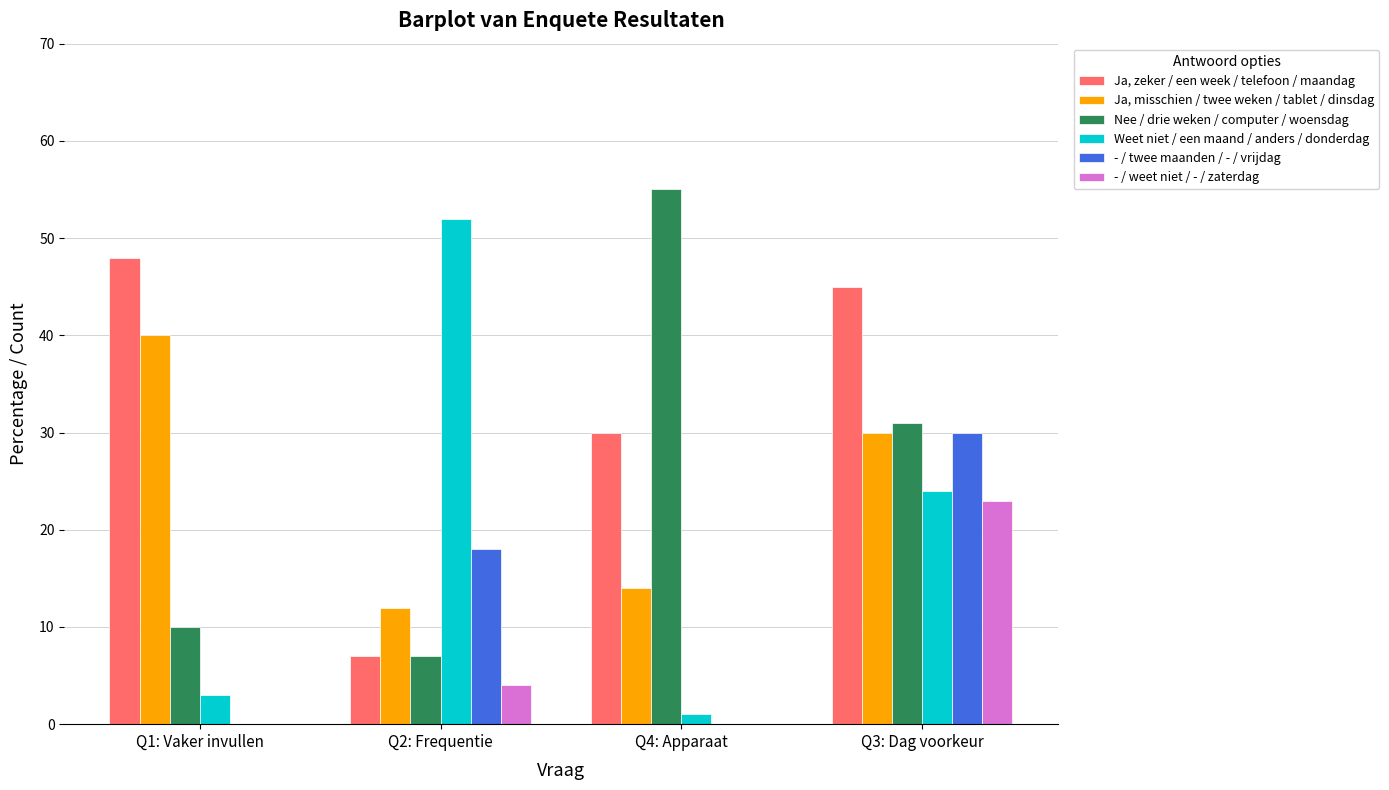

Reading left to right, extract all data points from this chart.

Ja, zeker / een week / telefoon / maandag: Q1: Vaker invullen=48	Q2: Frequentie=7	Q4: Apparaat=30	Q3: Dag voorkeur=45
Ja, misschien / twee weken / tablet / dinsdag: Q1: Vaker invullen=40	Q2: Frequentie=12	Q4: Apparaat=14	Q3: Dag voorkeur=30
Nee / drie weken / computer / woensdag: Q1: Vaker invullen=10	Q2: Frequentie=7	Q4: Apparaat=55	Q3: Dag voorkeur=31
Weet niet / een maand / anders / donderdag: Q1: Vaker invullen=3	Q2: Frequentie=52	Q4: Apparaat=1	Q3: Dag voorkeur=24
- / twee maanden / - / vrijdag: Q1: Vaker invullen=0	Q2: Frequentie=18	Q4: Apparaat=0	Q3: Dag voorkeur=30
- / weet niet / - / zaterdag: Q1: Vaker invullen=0	Q2: Frequentie=4	Q4: Apparaat=0	Q3: Dag voorkeur=23